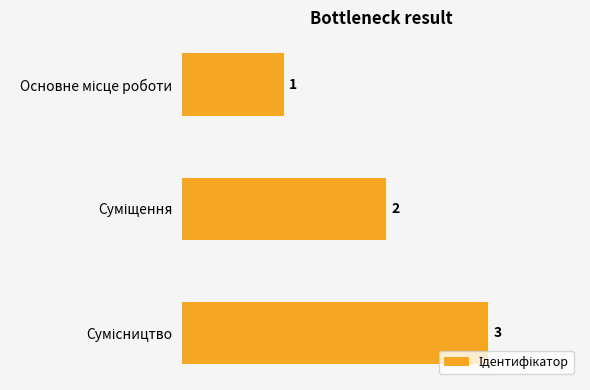

What is the difference between the maximum and minimum values?

2